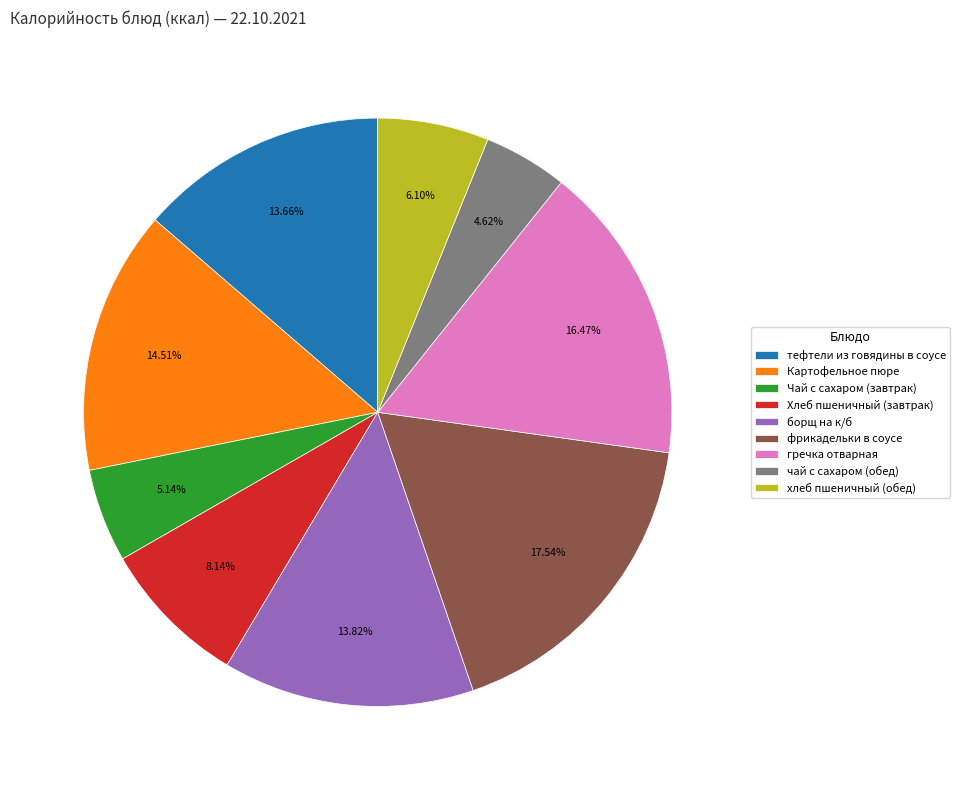

How many segments does this pie chart have?

9